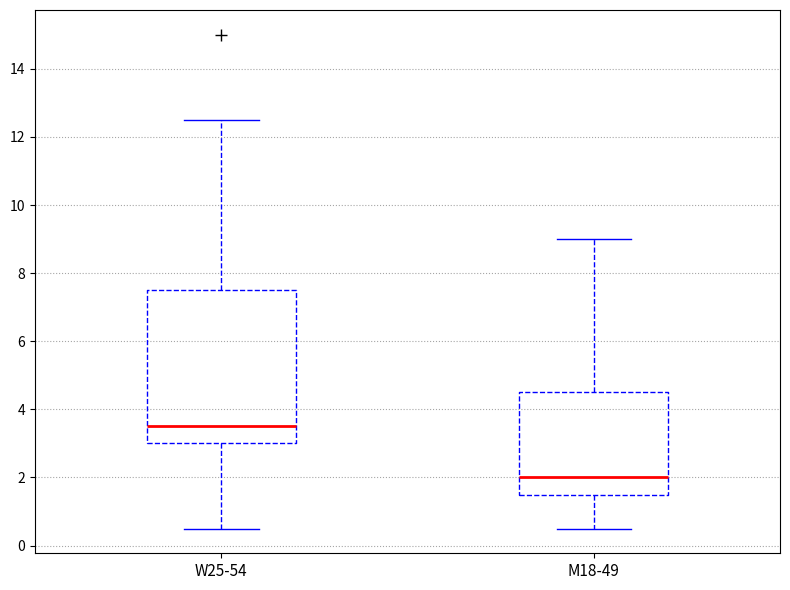

Reading left to right, transcribe this box plot: for each box, give where its median line is, the range the box spans, and where its two whiskers end, as read against the y-axis. The values are not printed on the chart, so give them approximately, as read against the axis.

W25-54: median 3.6, box 3.0 to 7.6, whiskers 0.6 to 12.6
M18-49: median 2.0, box 1.6 to 4.6, whiskers 0.6 to 9.0